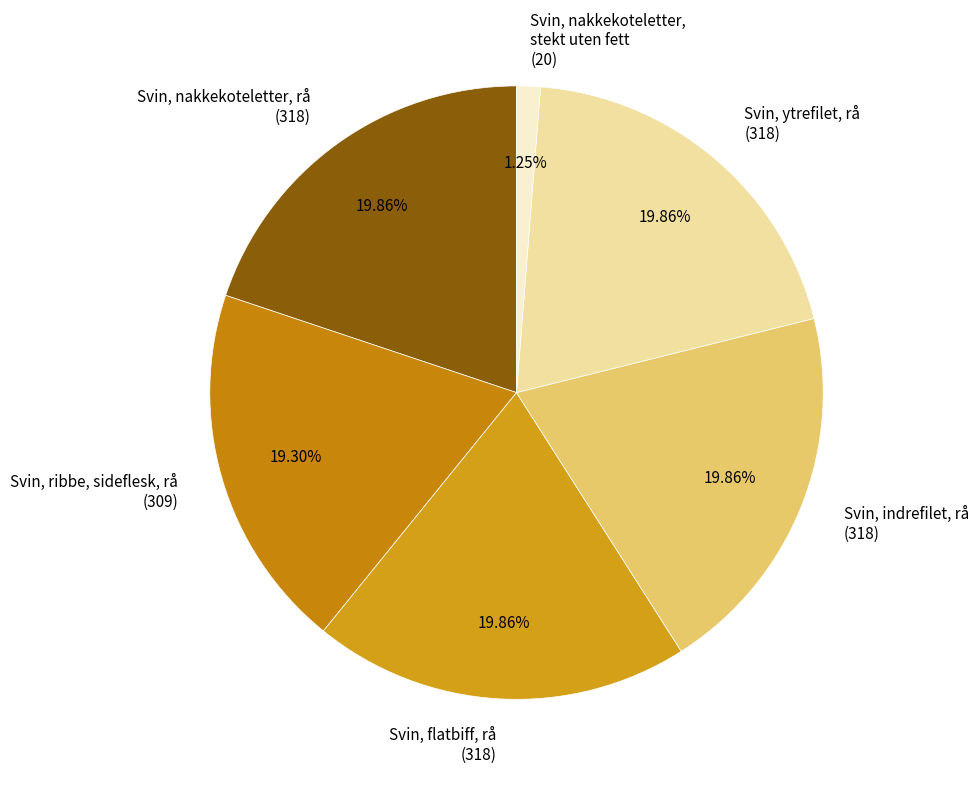

Approximately how many times larger is the value at Svin, ribbe, sideflesk, rå (309) compared to Svin, nakkekoteletter, stekt uten fett (20)?

15.4